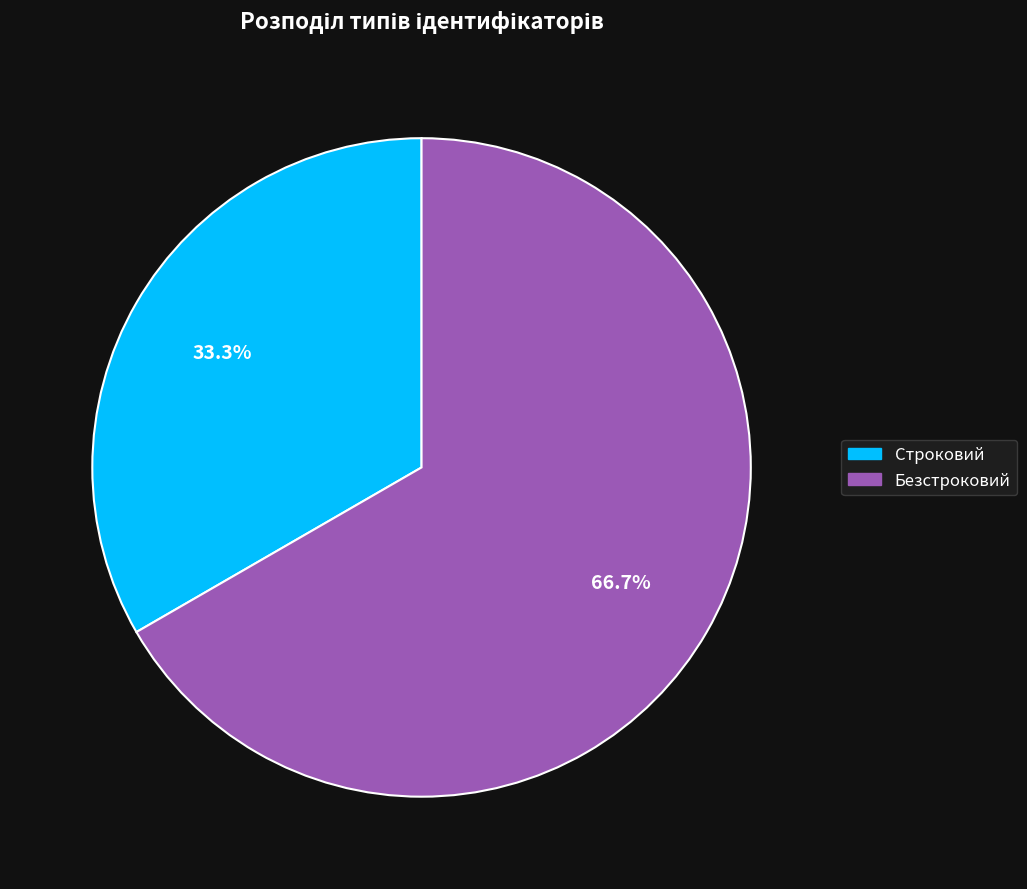

How many segments does this pie chart have?

2